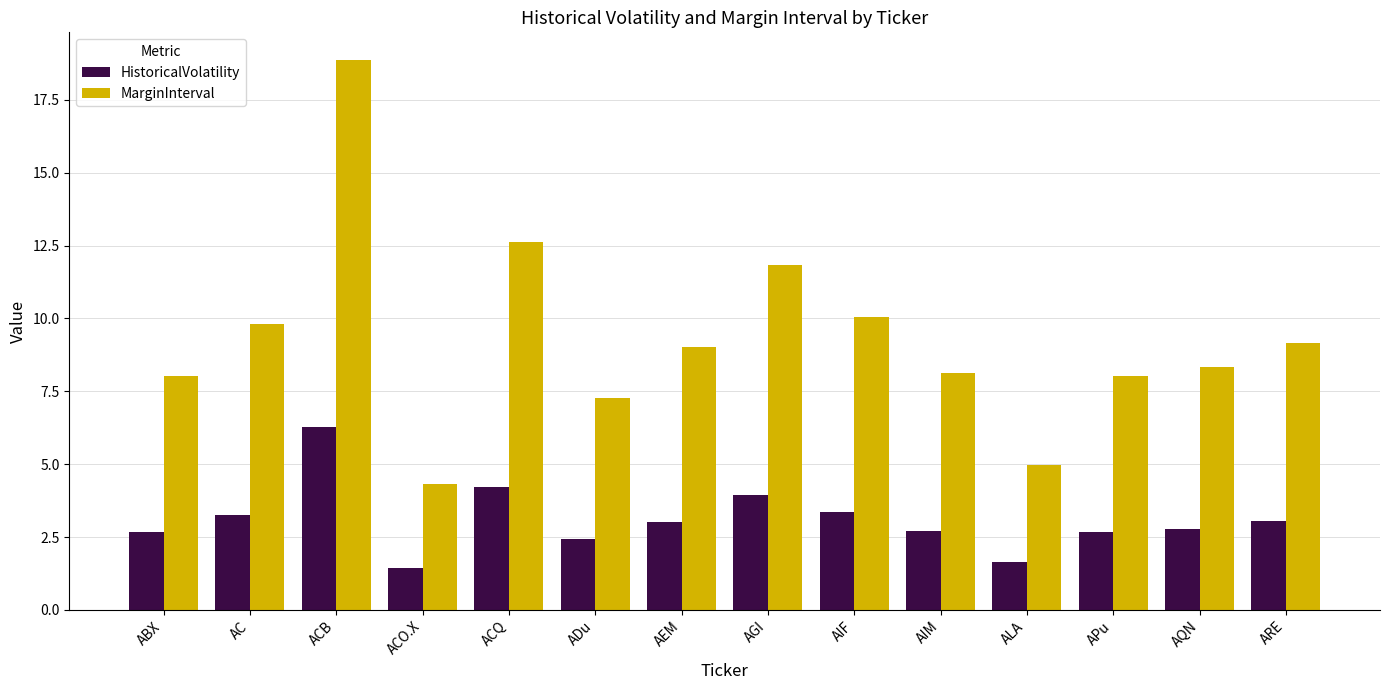

How many bars are there in each group?

2